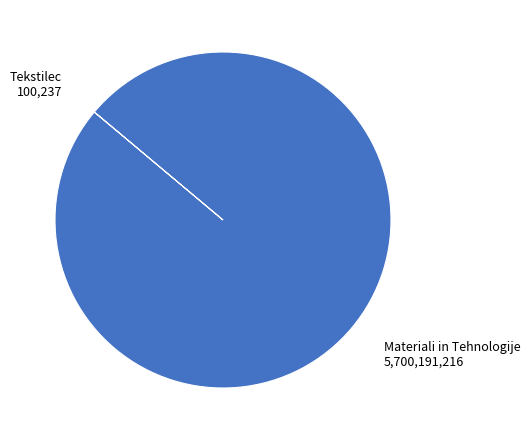

Is there a majority slice in this chart?

Yes